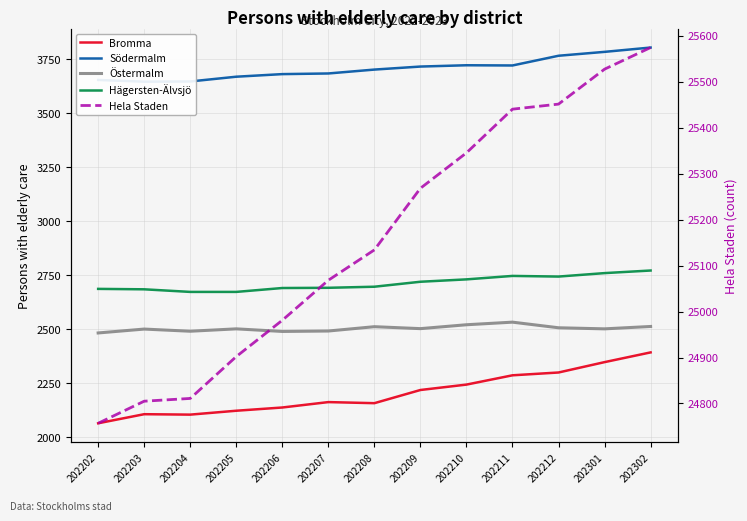

What is the value of the Östermalm point at the 11th from the left?

2506